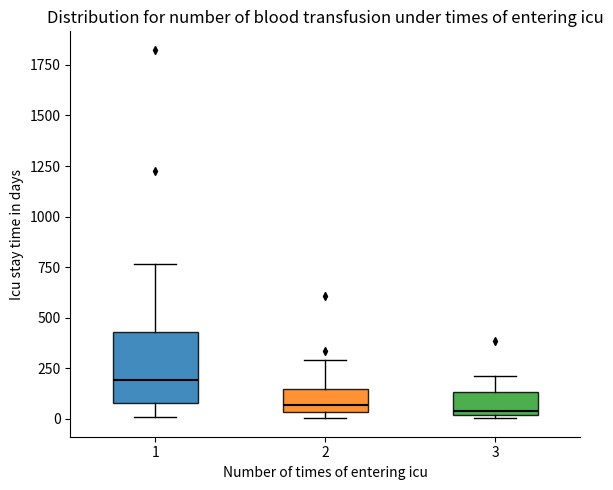

Reading left to right, transcribe this box plot: for each box, give where its median line is, the range the box spans, and where its two whiskers end, as read against the y-axis. The values are not printed on the chart, so give them approximately, as read against the axis.

1: median 200, box 100 to 450, whiskers 0 to 750
2: median 50 (just above the box's lower edge), box 50 to 150, whiskers 0 to 300
3: median 50, box 0 to 150, whiskers 0 (just below the box's lower edge) to 200